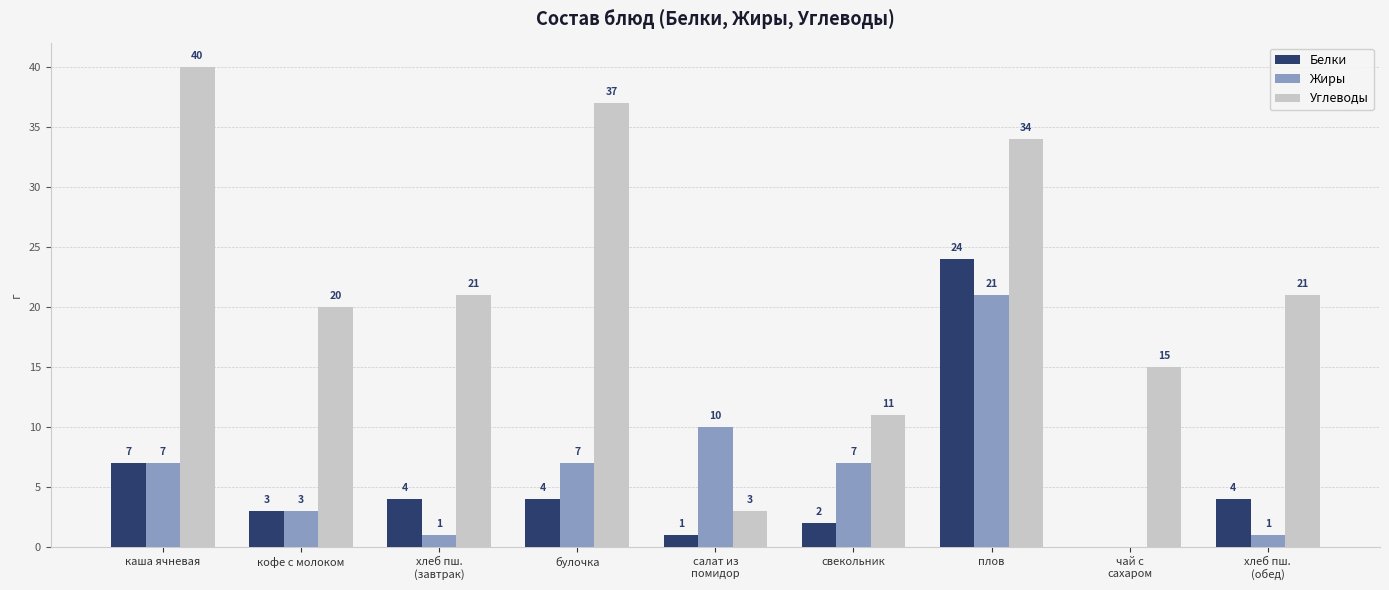

Where does the Белки series first go above 4?

каша ячневая